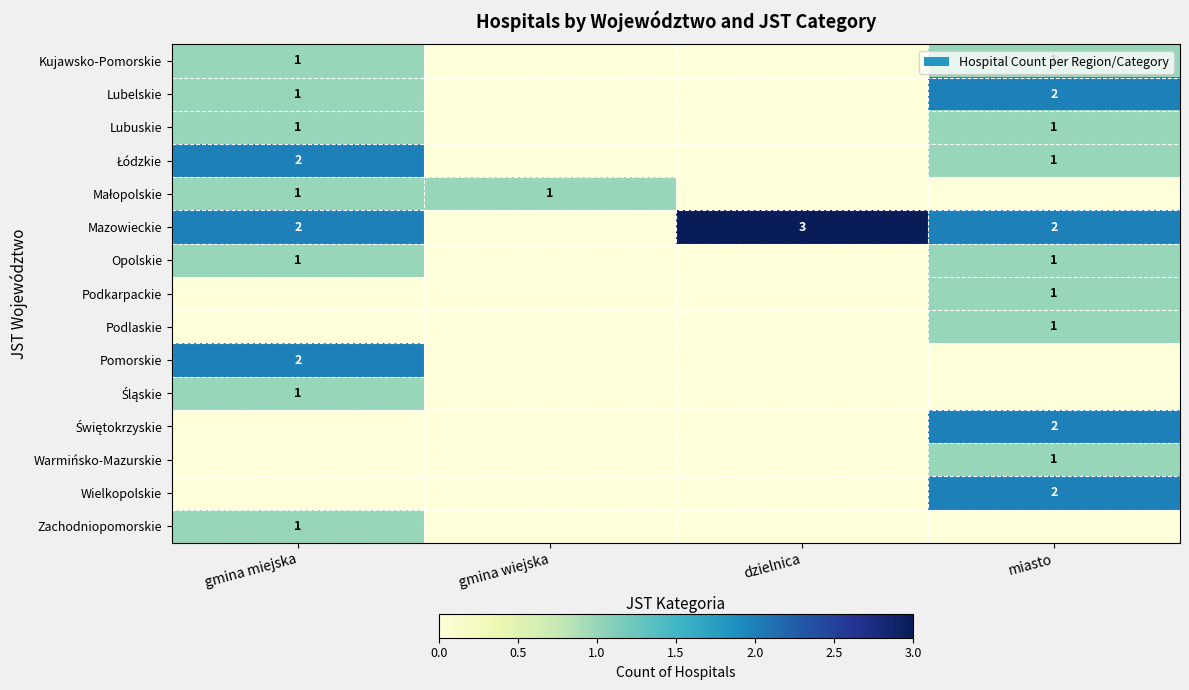

True or false: Wielkopolskie has a value of 2 at miasto.

True